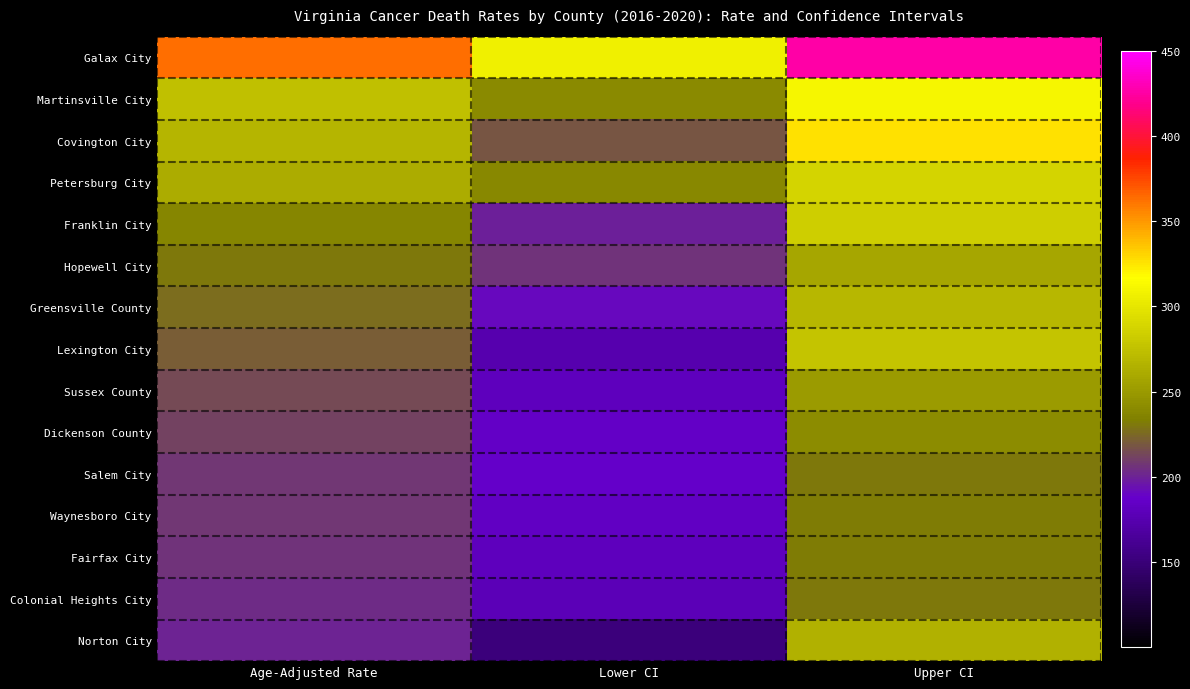

At which category is the sum across all series the highest?

Upper CI